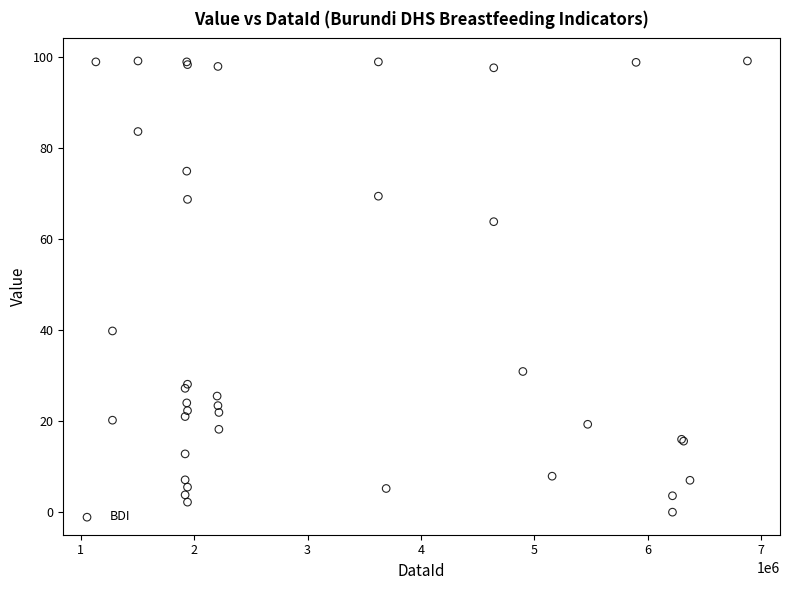

What Y value in the scatter plot is closest to 49?

39.8